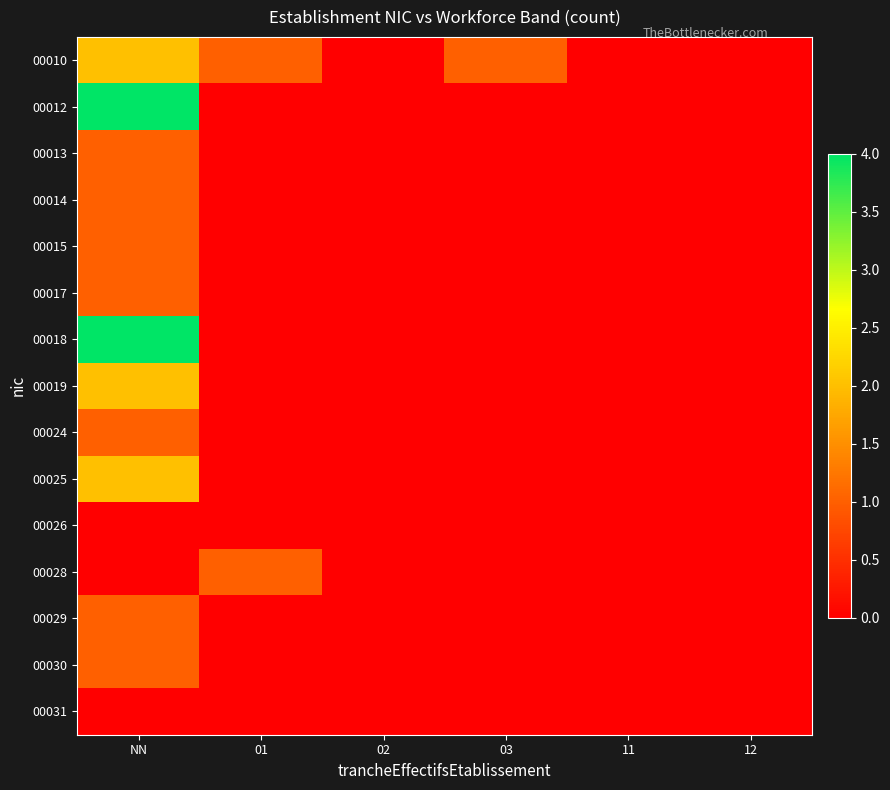

Reading left to right, extract all data points from this chart.

00010: NN=2	01=1	02=0	03=1	11=0	12=0
00012: NN=4	01=0	02=0	03=0	11=0	12=0
00013: NN=1	01=0	02=0	03=0	11=0	12=0
00014: NN=1	01=0	02=0	03=0	11=0	12=0
00015: NN=1	01=0	02=0	03=0	11=0	12=0
00017: NN=1	01=0	02=0	03=0	11=0	12=0
00018: NN=4	01=0	02=0	03=0	11=0	12=0
00019: NN=2	01=0	02=0	03=0	11=0	12=0
00024: NN=1	01=0	02=0	03=0	11=0	12=0
00025: NN=2	01=0	02=0	03=0	11=0	12=0
00026: NN=0	01=0	02=0	03=0	11=0	12=0
00028: NN=0	01=1	02=0	03=0	11=0	12=0
00029: NN=1	01=0	02=0	03=0	11=0	12=0
00030: NN=1	01=0	02=0	03=0	11=0	12=0
00031: NN=0	01=0	02=0	03=0	11=0	12=0